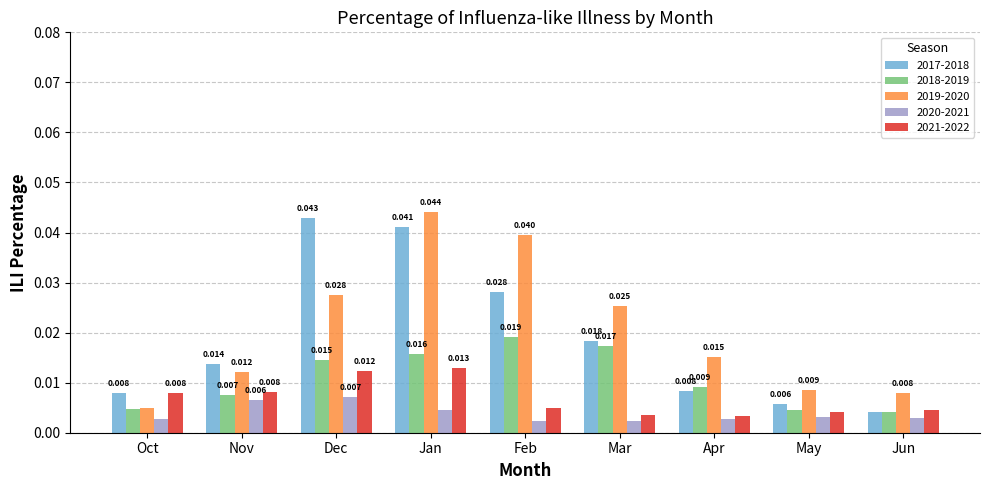

List the series in order of their peak value, highest first.

2019-2020, 2017-2018, 2018-2019, 2021-2022, 2020-2021